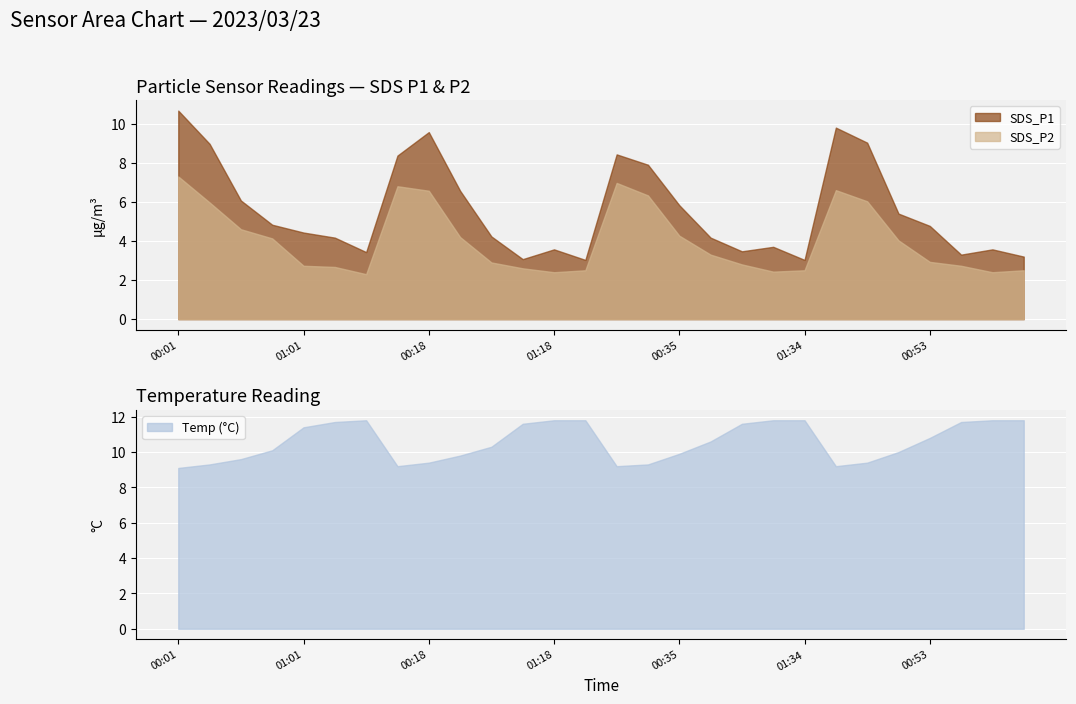

What is the value of the SDS_P2 point at the 11th from the left?

2.9